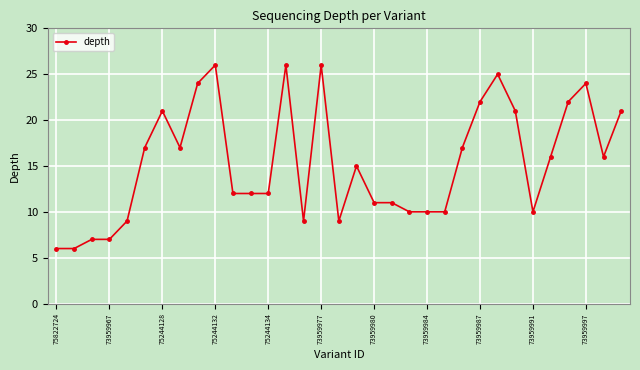

What is the difference between the maximum and second lowest values?

20